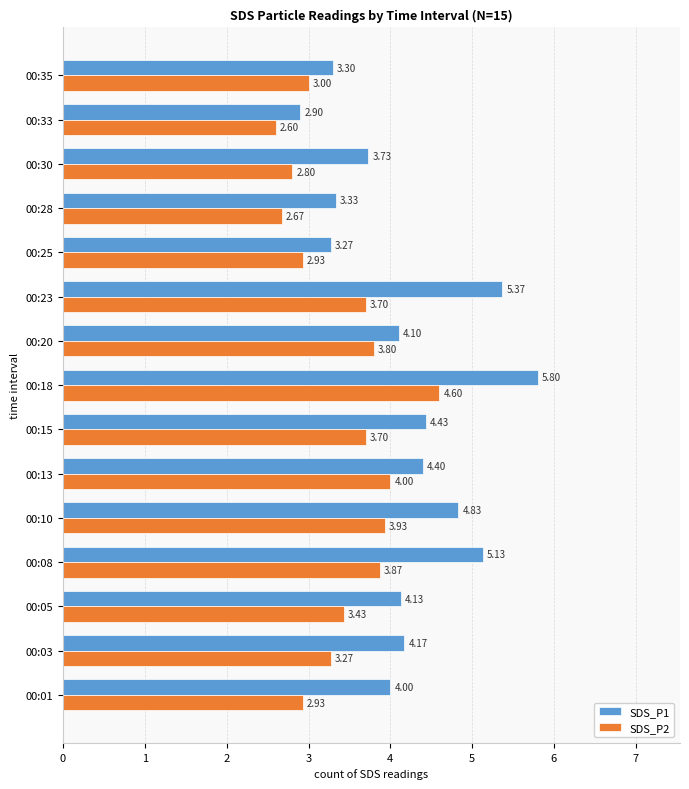

Rank the series by their maximum value, from highest to lowest.

SDS_P1, SDS_P2